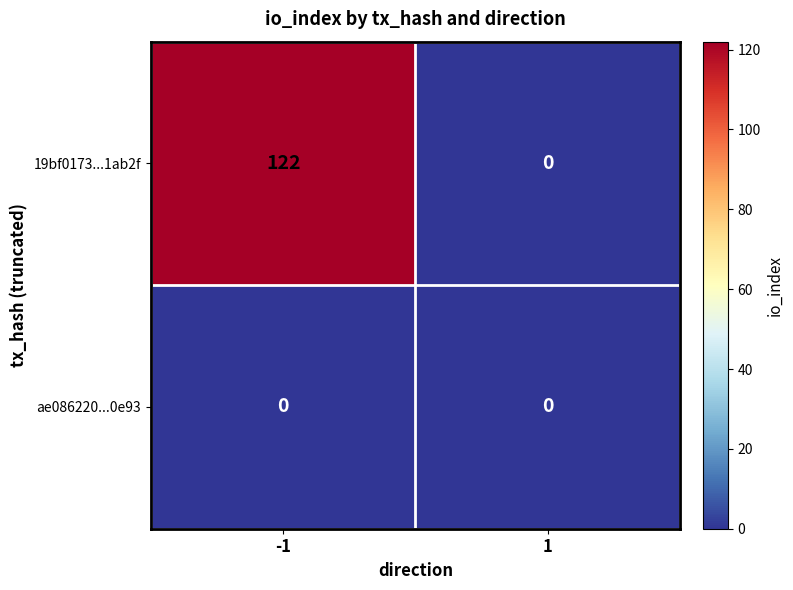

Is the value of 19bf0173...1ab2f at -1 greater than the value of ae086220...0e93 at 1?

Yes